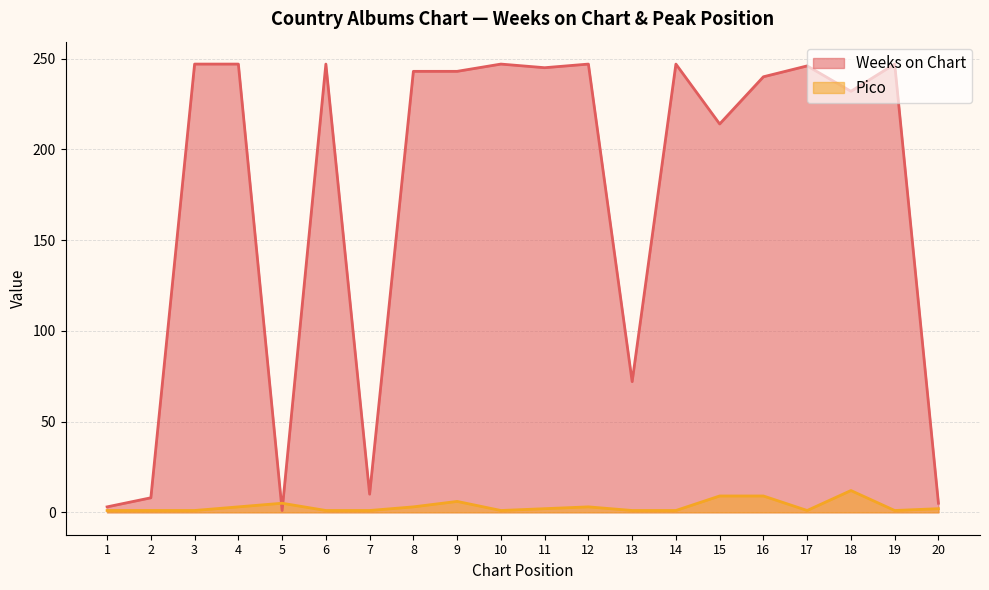

What is the value of the Pico point at the 2nd from the left?

1